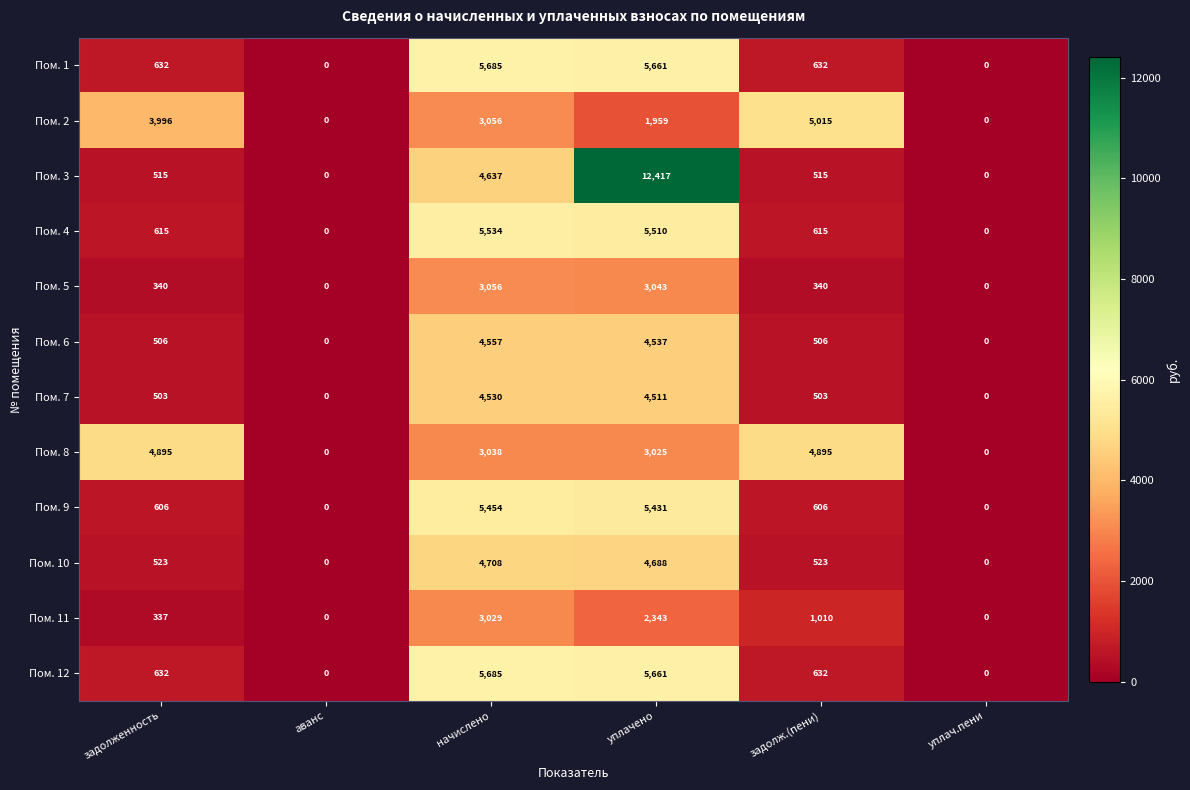

What is the total value across all series at уплачено?

58786